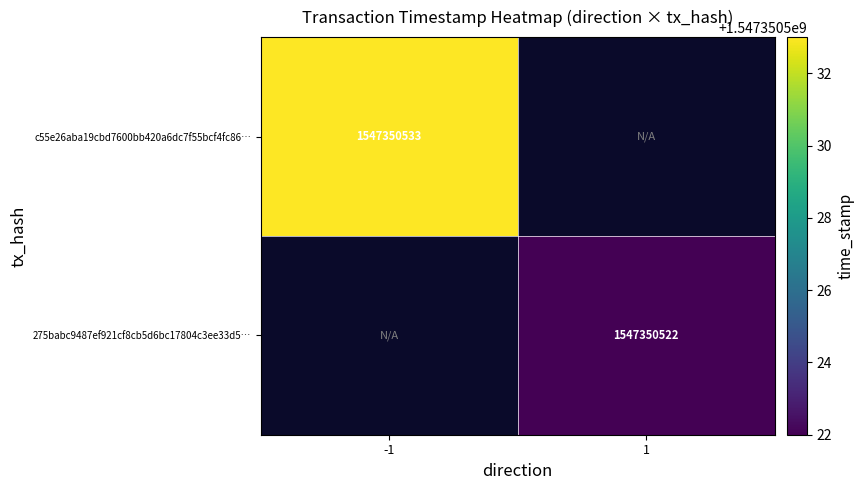

True or false: 275babc9487ef921cf8cb5d6bc17804c3ee33d5 has a value of 1547350522 at 1.

True